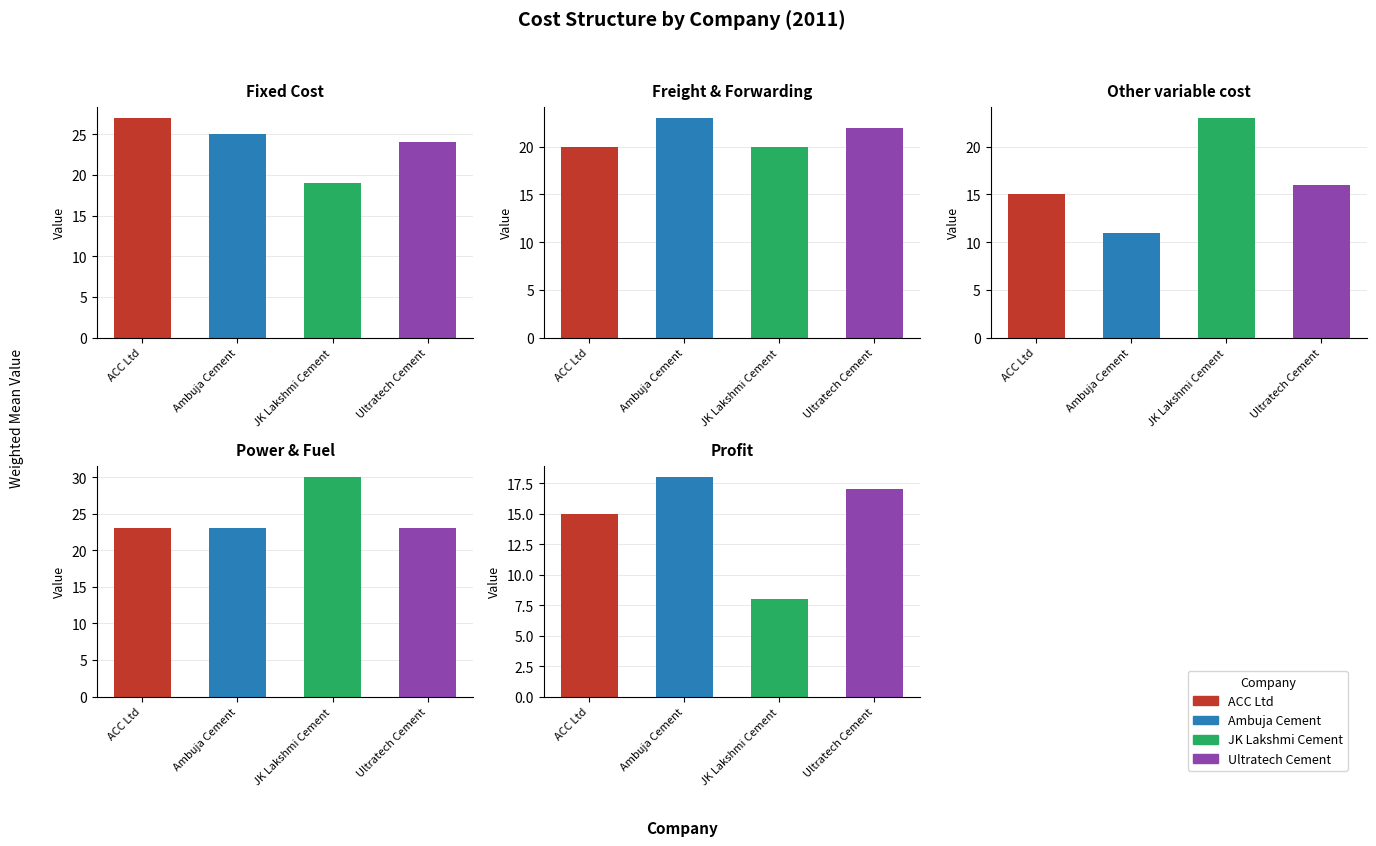

What value does the JK Lakshmi Cement series have at Freight & Forwarding?

20